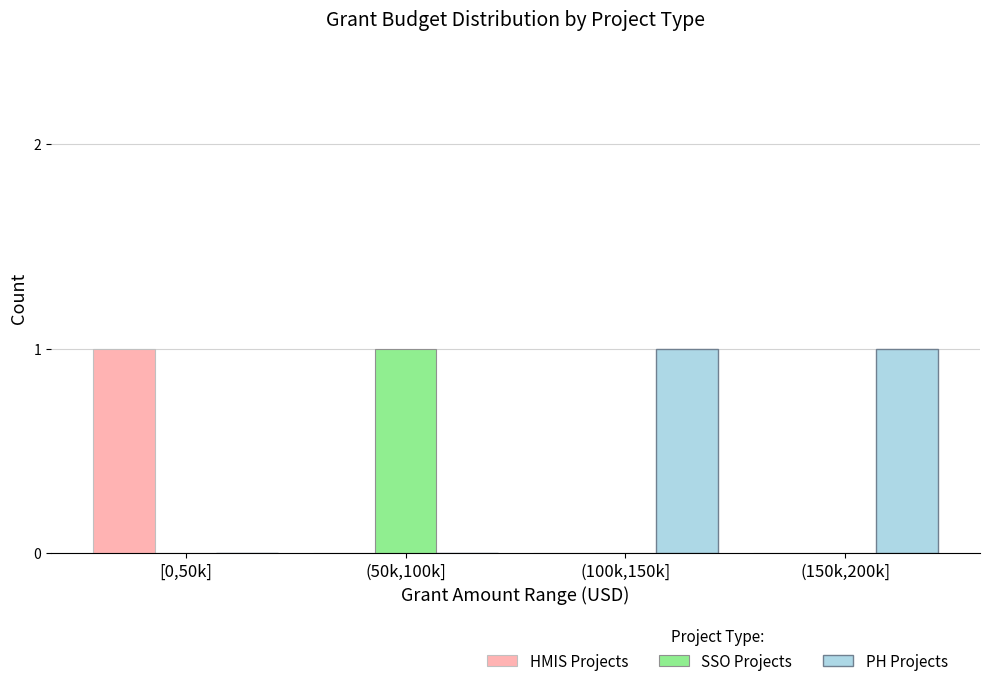

Reading left to right, list all the values displayed in this chart.

HMIS Projects: [0,50k]=1	(50k,100k]=0	(100k,150k]=0	(150k,200k]=0
SSO Projects: [0,50k]=0	(50k,100k]=1	(100k,150k]=0	(150k,200k]=0
PH Projects: [0,50k]=0	(50k,100k]=0	(100k,150k]=1	(150k,200k]=1